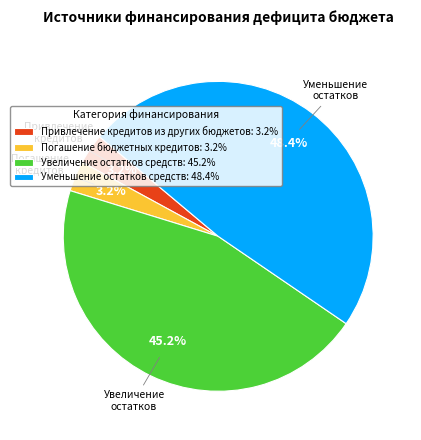

Combined, what portion of the pie is Уменьшение остатков средств and Погашение бюджетных кредитов?

51.6%